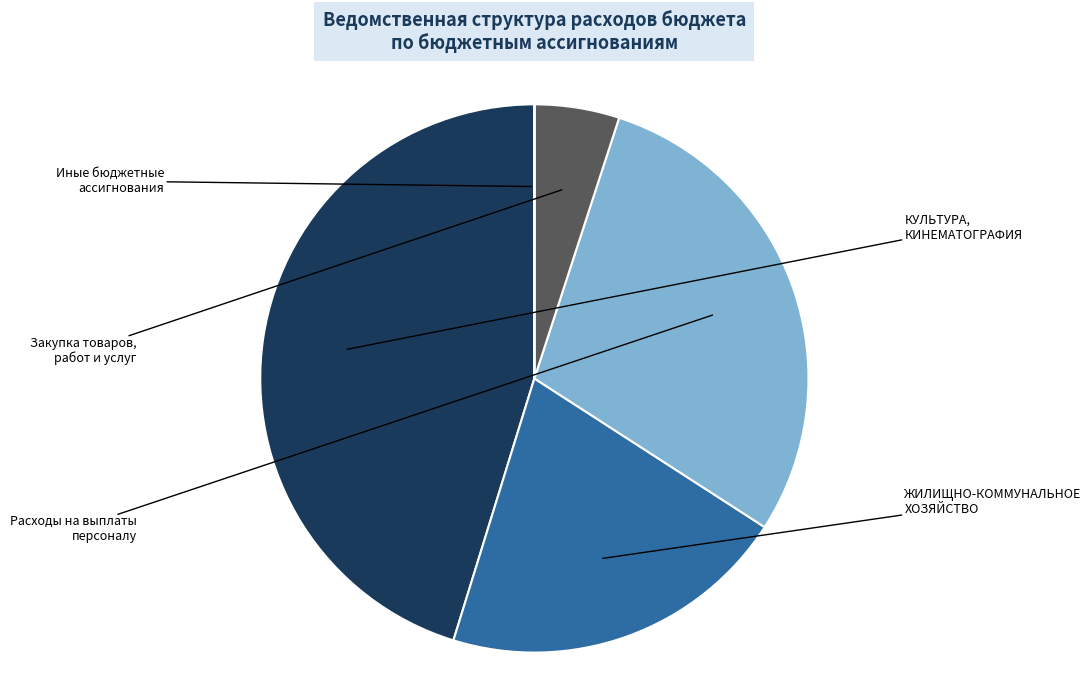

Is there any slice that represents more than half of the pie?

No